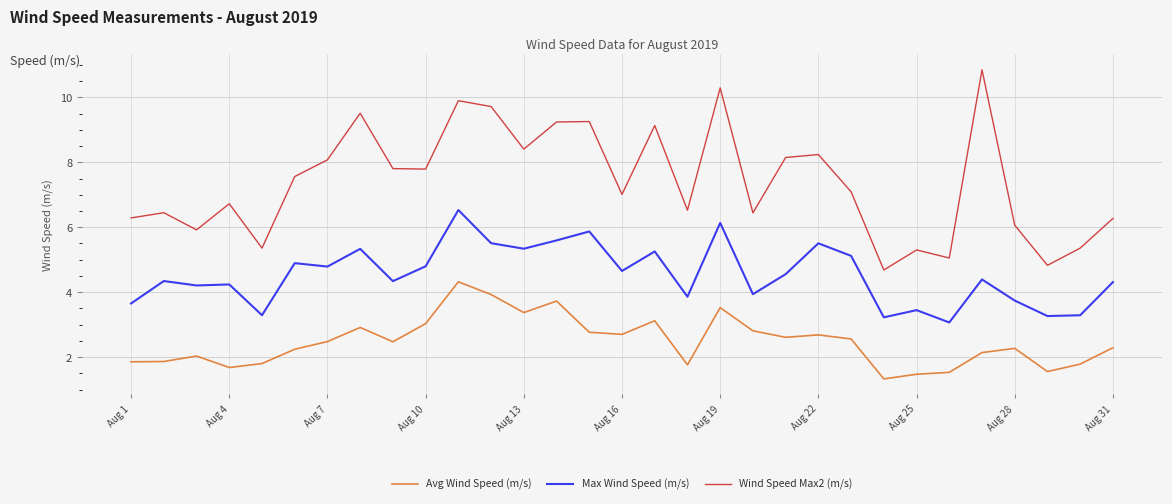

What is the maximum value shown in the chart?

10.8